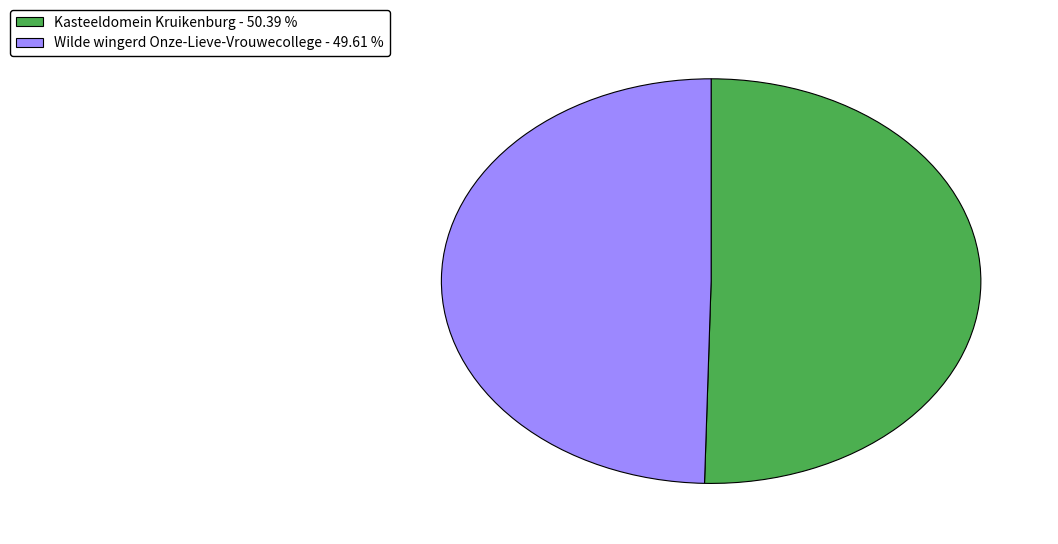

Approximately how many times larger is the value at Wilde wingerd Onze-Lieve-Vrouwecollege - 49.61 % compared to Kasteeldomein Kruikenburg - 50.39 %?

1.0